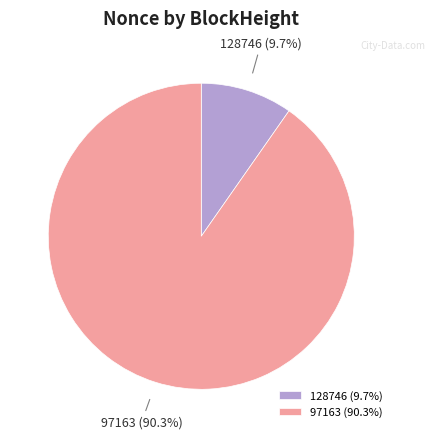

The 128746 slice represents 10% of the pie. True or false?

True